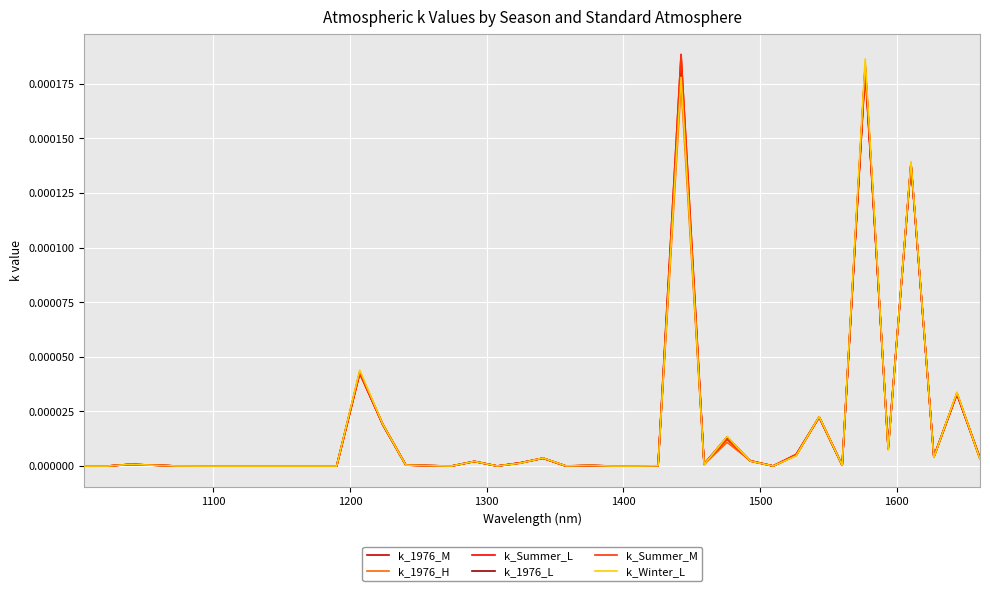

How many lines are shown in the chart?

6